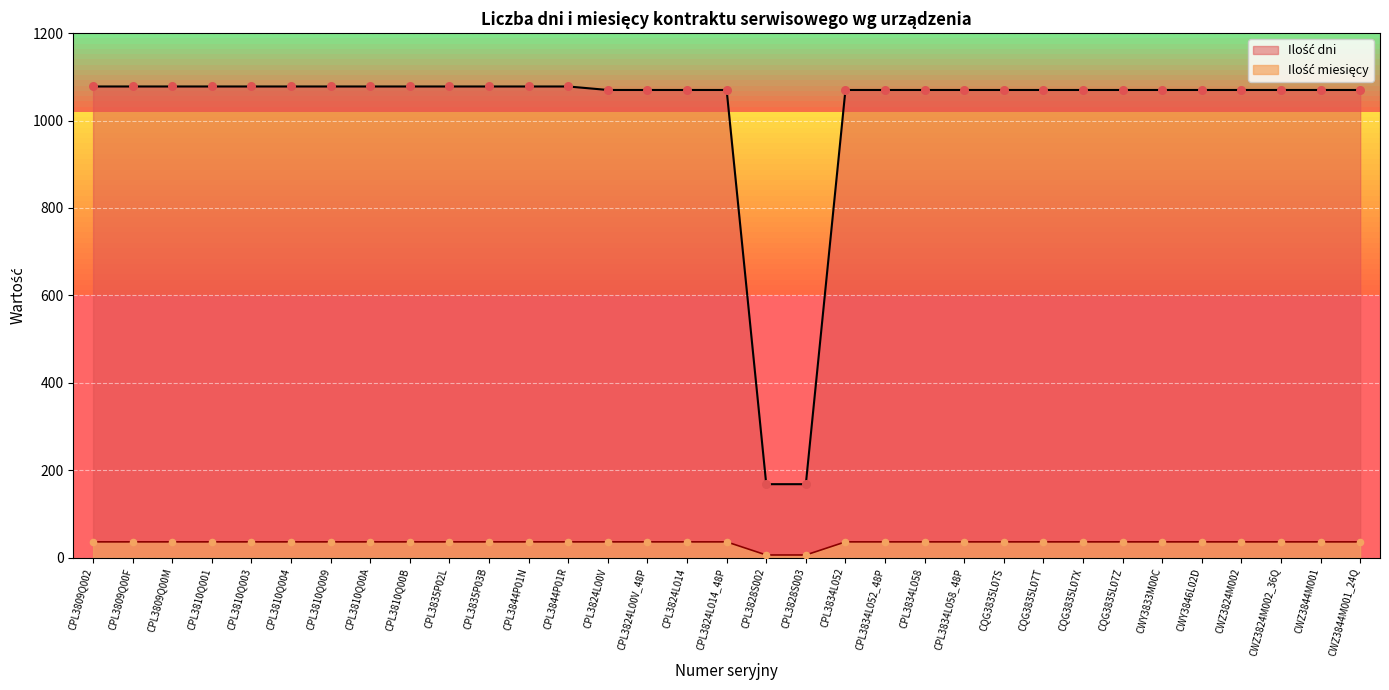

Which series reaches the minimum Y coordinate?

Ilość miesięcy